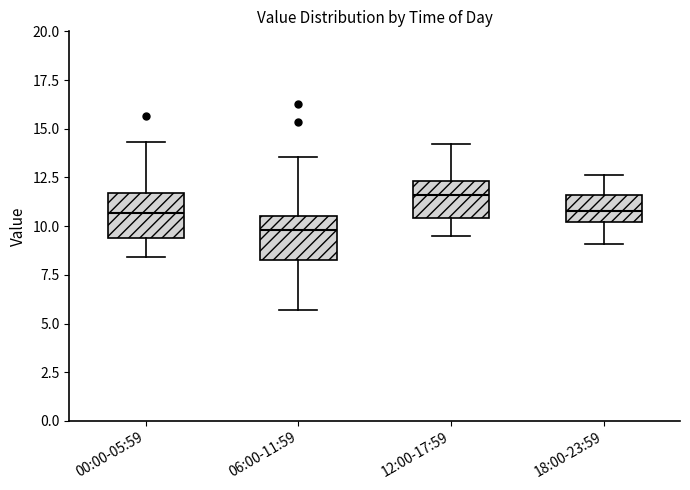

Which box's median line is the highest?

12:00-17:59